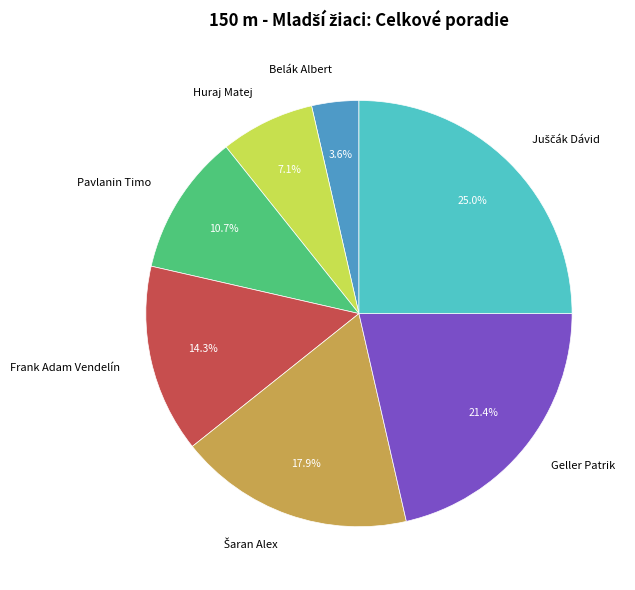

To the nearest percent, what percentage of the pie is Frank Adam Vendelín?

14%